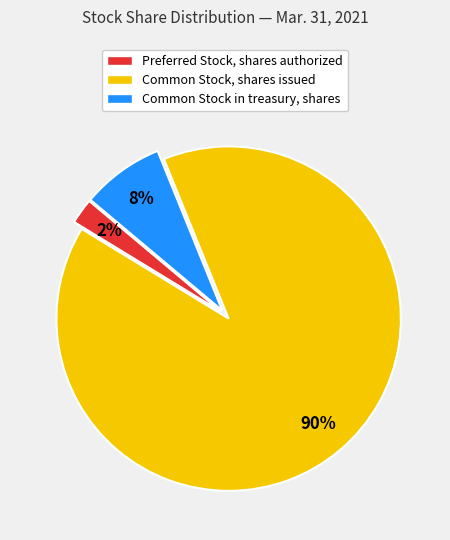

To the nearest percent, what is the average slice percentage?

33%